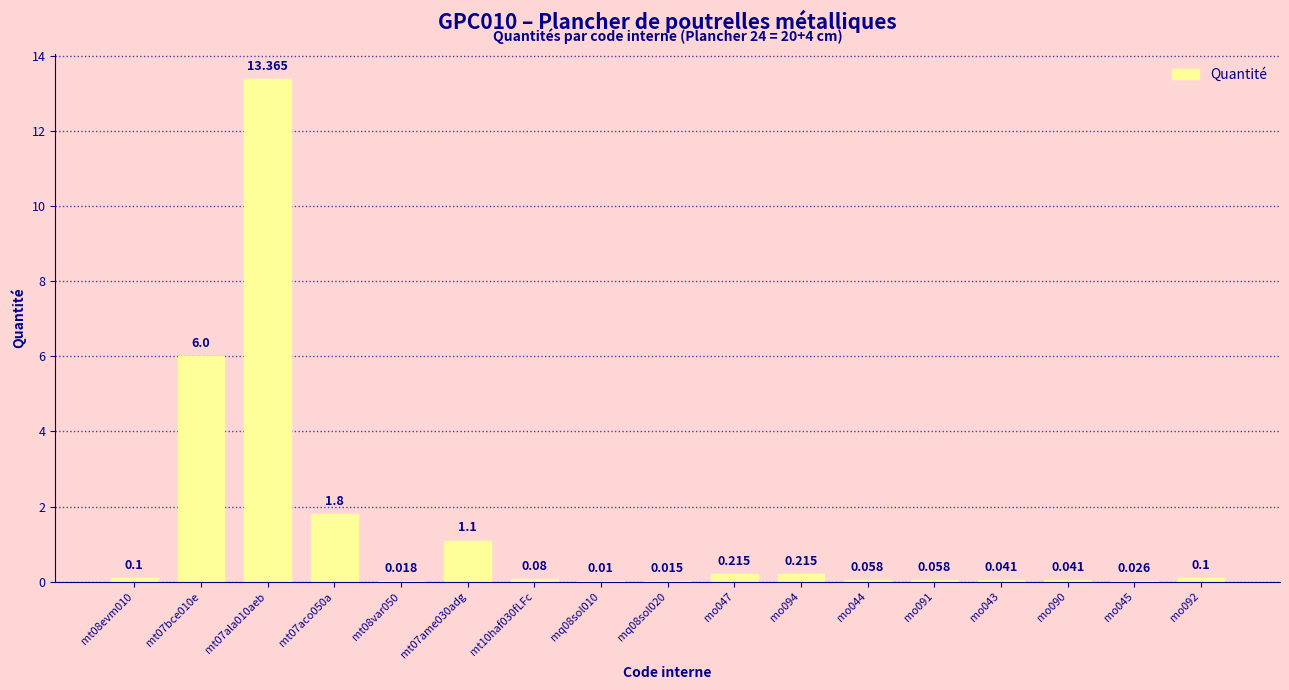

What is the difference between the maximum and minimum values?

13.4